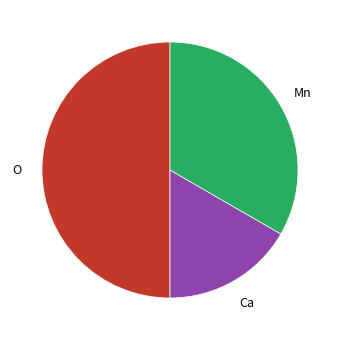

How many segments does this pie chart have?

3